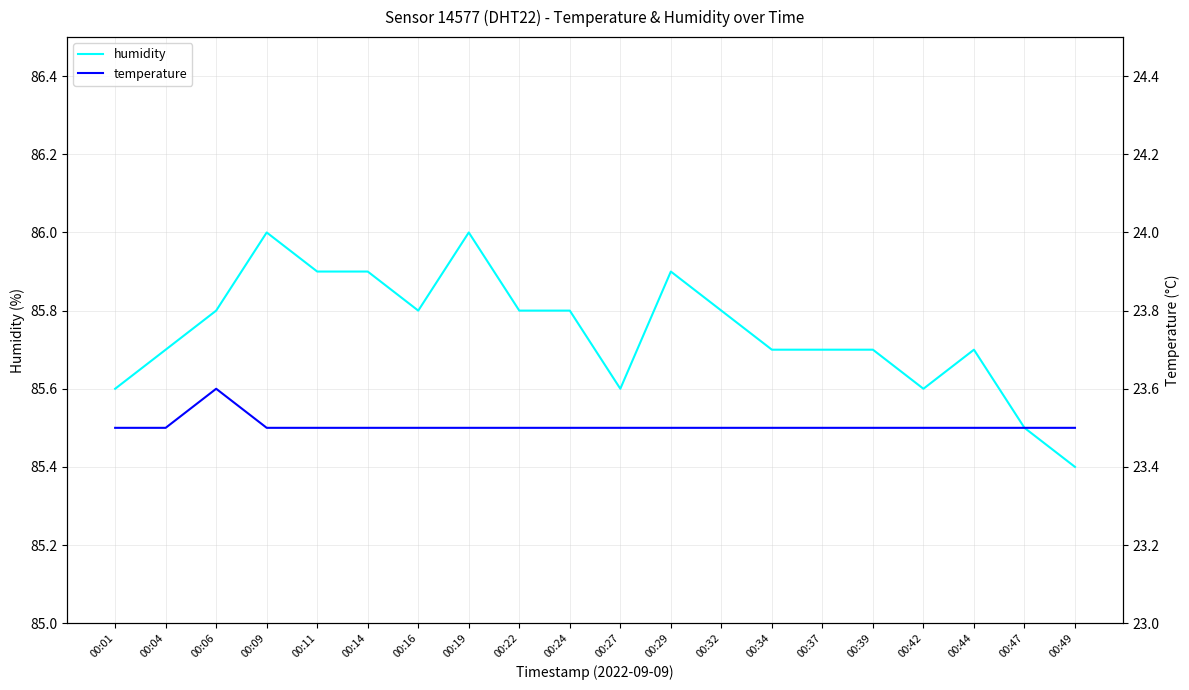

What is the minimum value for humidity?

85.4